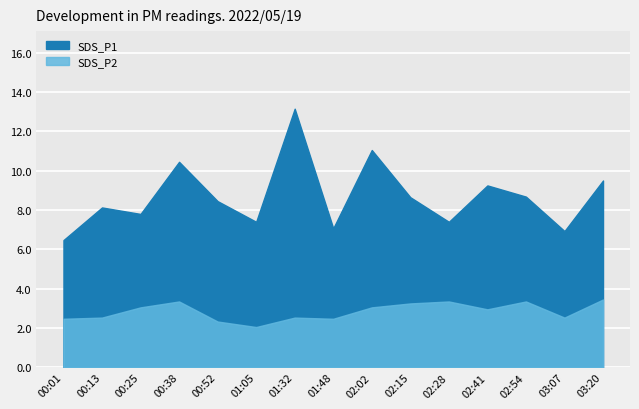

Which category has the highest value in the SDS_P2 series?

03:20